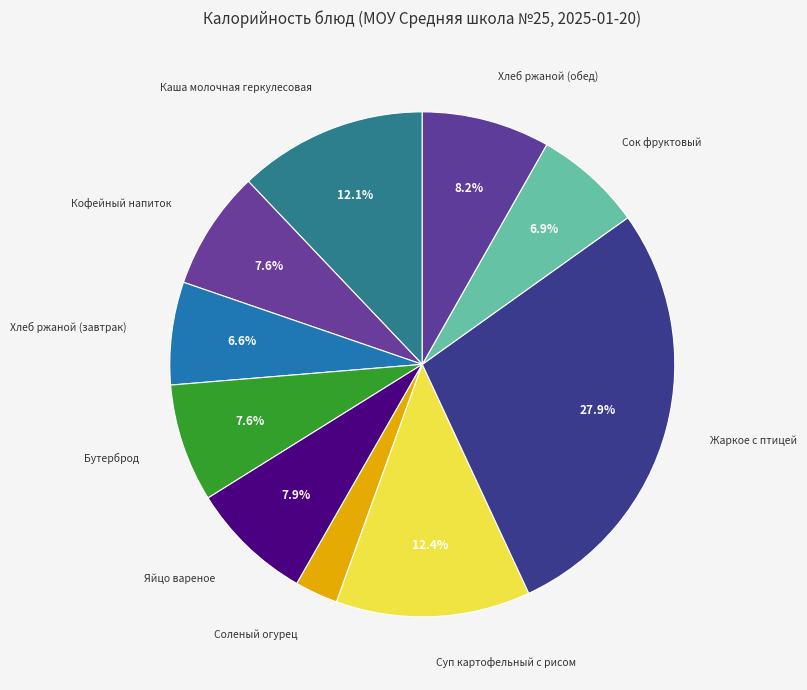

Do Кофейный напиток and Сок фруктовый together represent more than half of the pie?

No